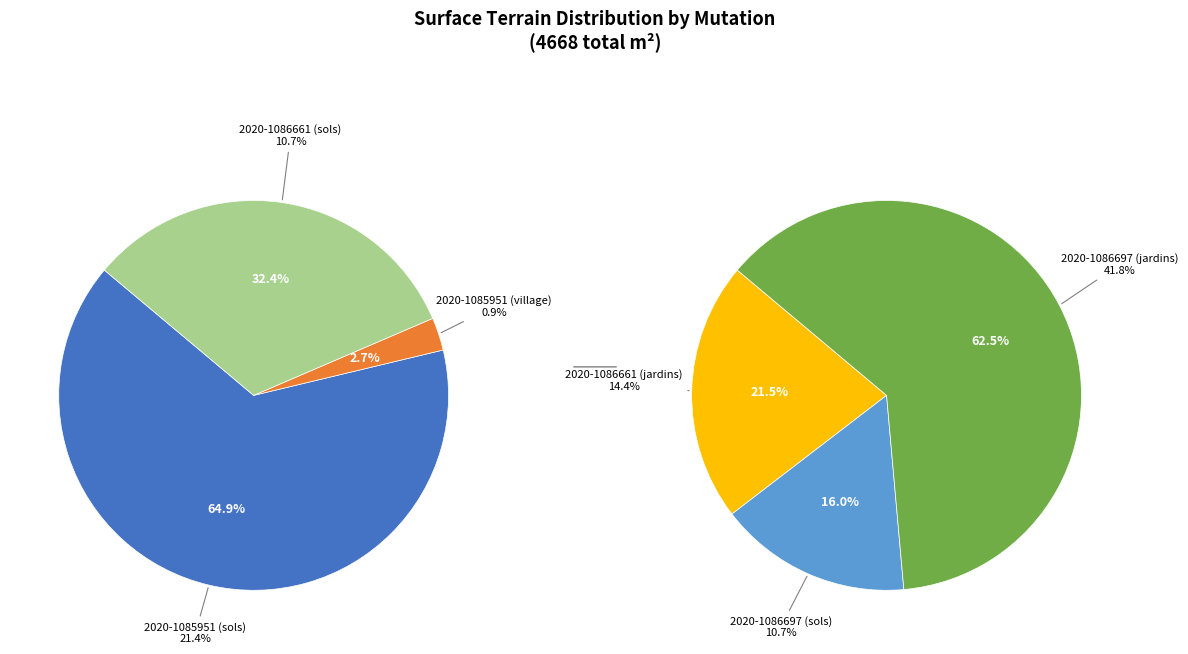

What is the ratio of the value at 2020-1086661 (jardins) to the value at 2020-1085951 (village)?

16.0